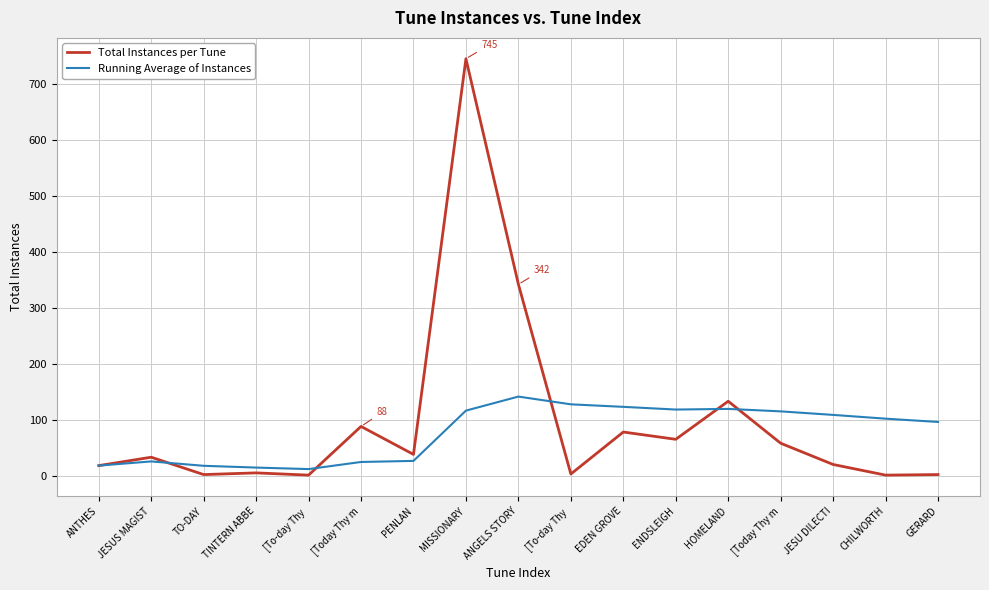

At [Today Thy m, list the series in order from smallest to largest.

Running Average of Instances, Total Instances per Tune